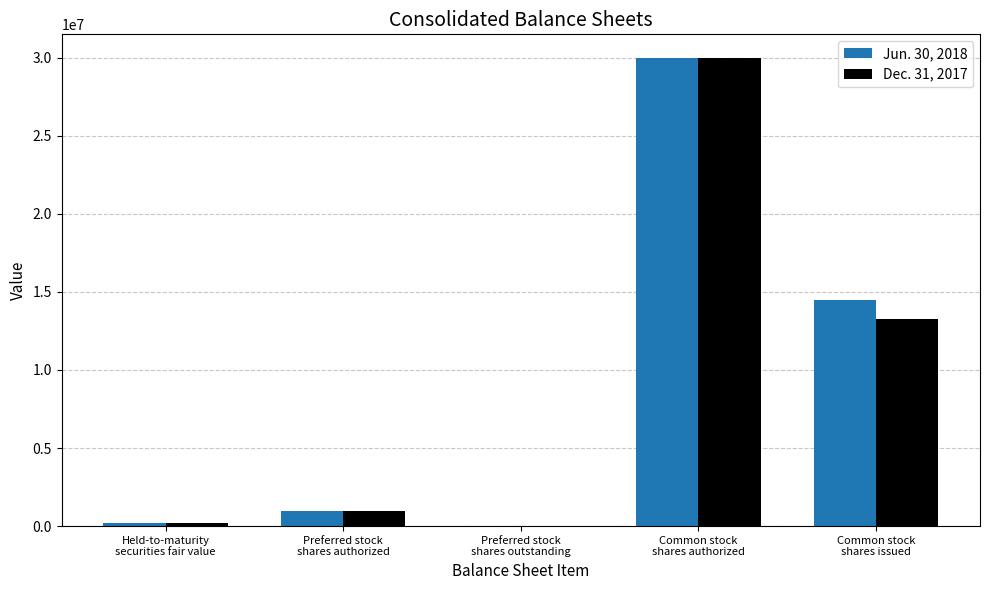

The value of Dec. 31, 2017 at Preferred stock
shares outstanding is -12851132. True or false?

False